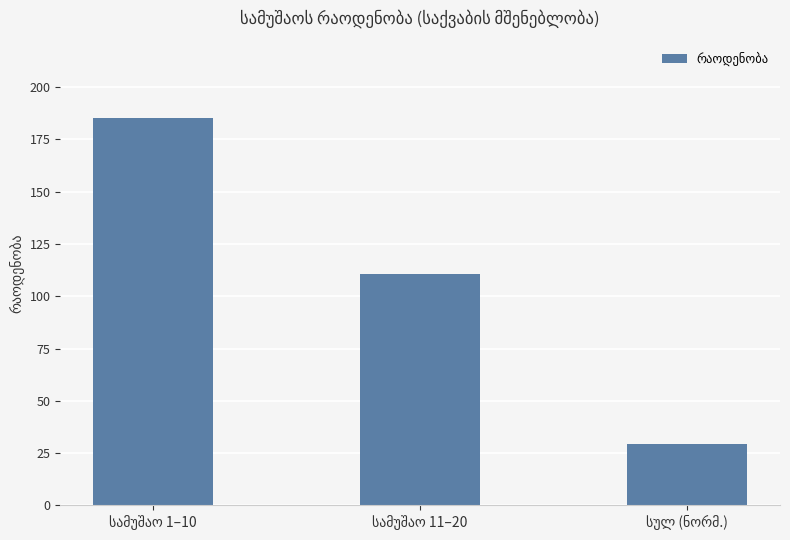

What is the average value?

108.5